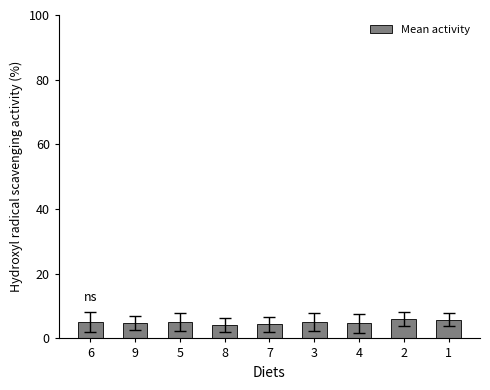

Approximately how many times larger is the value at 1 compared to 7?

1.3